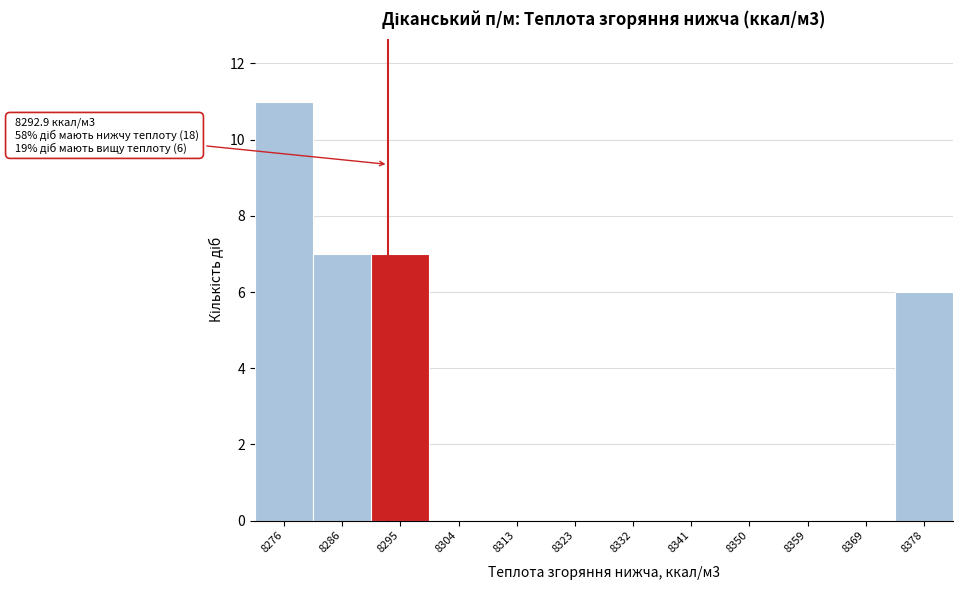

Over which range of the x-axis is the bar tallest?

8272 to 8281